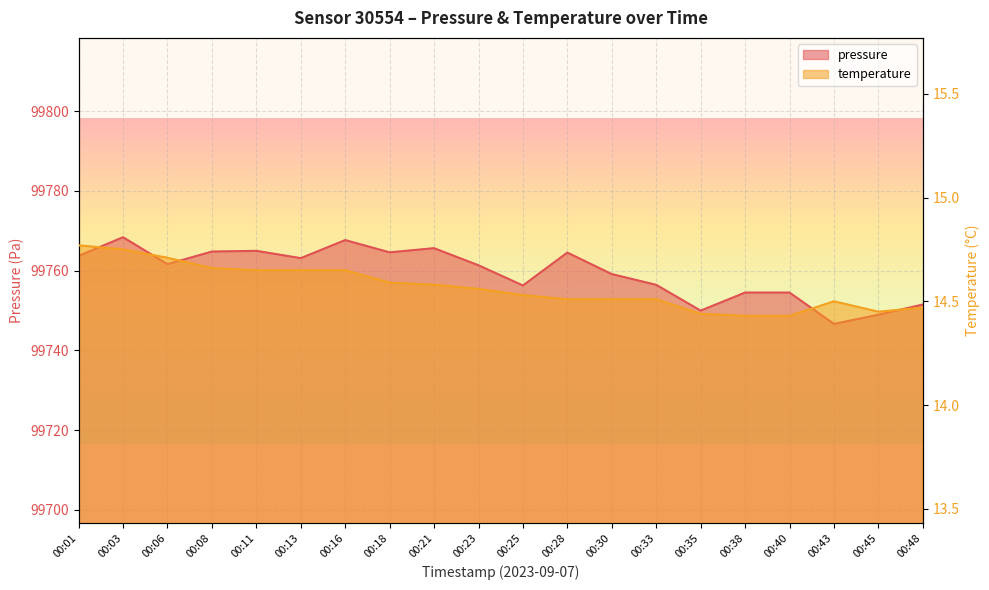

At which label does temperature reach its peak?

00:01